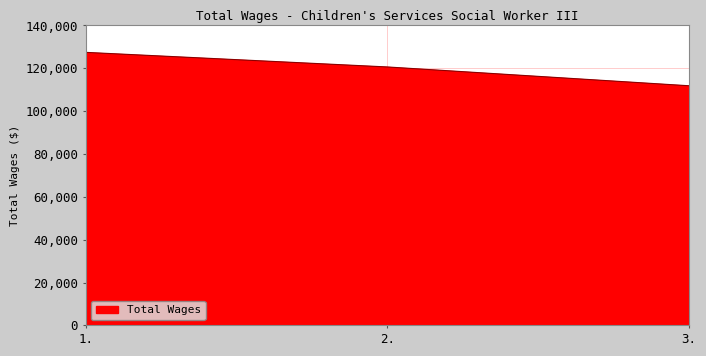

How many values are between 111859 and 127437?

3